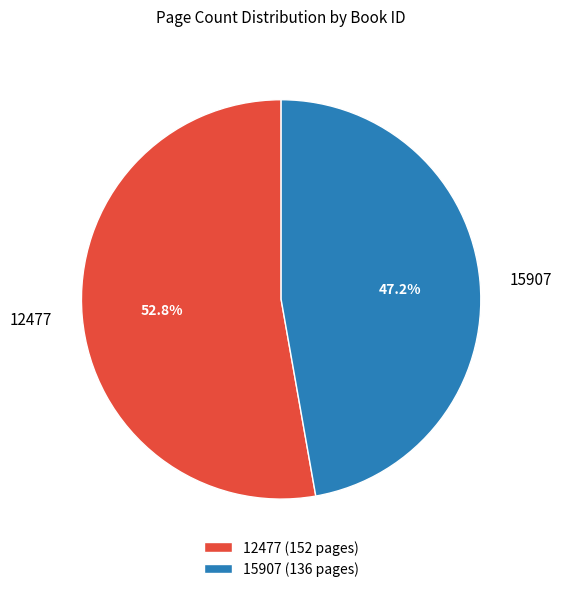

What is the total percentage of 12477 and 15907?

100.0%